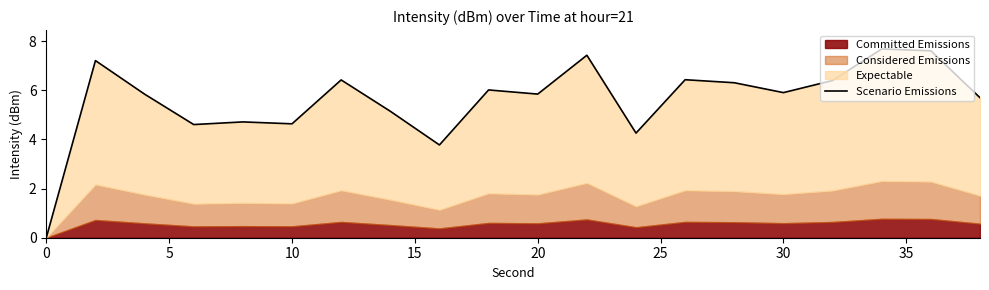

Read the value at 35.

5.1